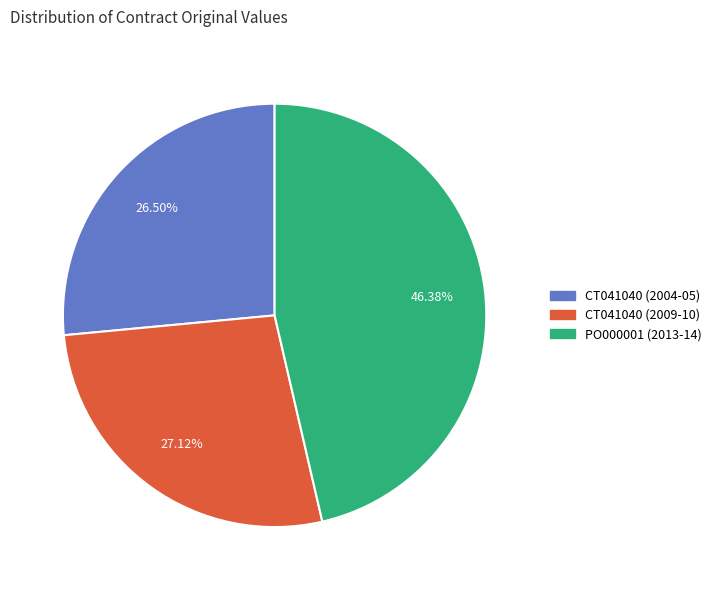

To the nearest percent, what portion does CT041040 (2009-10) represent?

27%